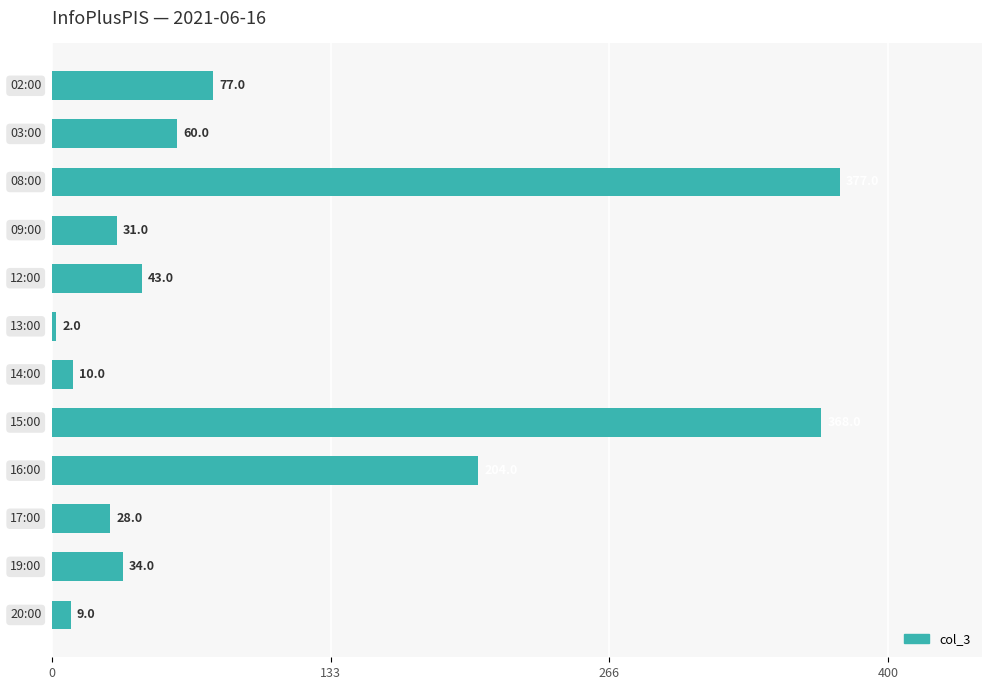

What is the minimum value shown in the chart?

2